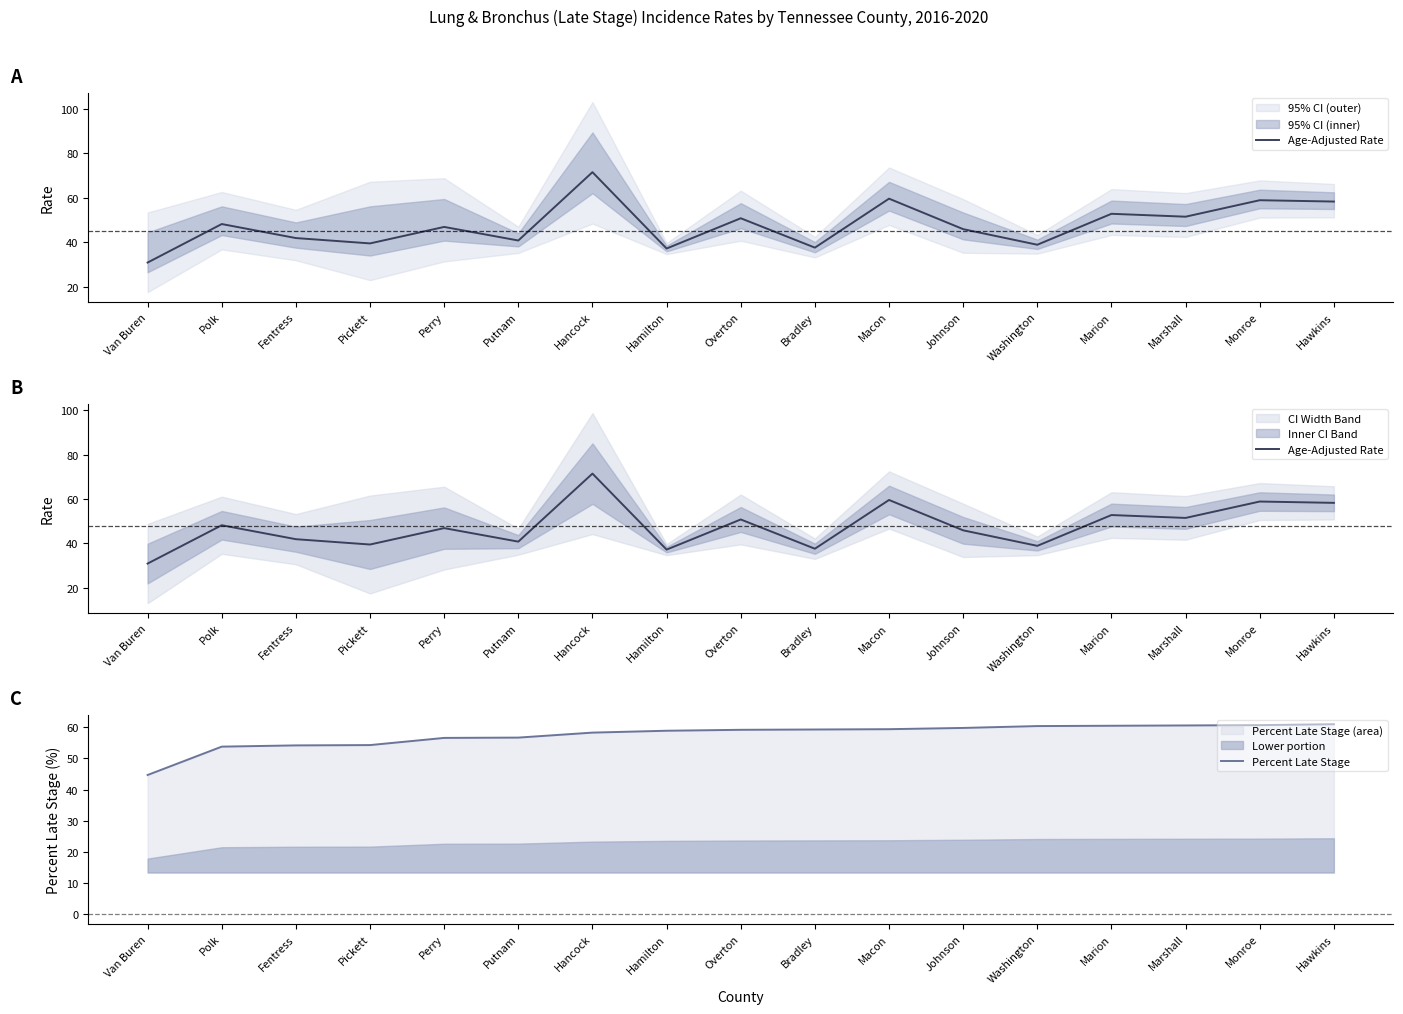

Reading left to right, extract all data points from this chart.

Age-Adjusted Rate: Van Buren=30.9	Polk=48.2	Fentress=41.9	Pickett=39.5	Perry=46.9	Putnam=40.8	Hancock=71.5	Hamilton=37.2	Overton=50.8	Bradley=37.6	Macon=59.6	Johnson=45.9	Washington=38.9	Marion=52.8	Marshall=51.5	Monroe=58.9	Hawkins=58.3
Percent Late Stage: Van Buren=44.7	Polk=53.8	Fentress=54.2	Pickett=54.3	Perry=56.6	Putnam=56.7	Hancock=58.3	Hamilton=58.9	Overton=59.2	Bradley=59.3	Macon=59.4	Johnson=59.8	Washington=60.4	Marion=60.5	Marshall=60.6	Monroe=60.7	Hawkins=61.0